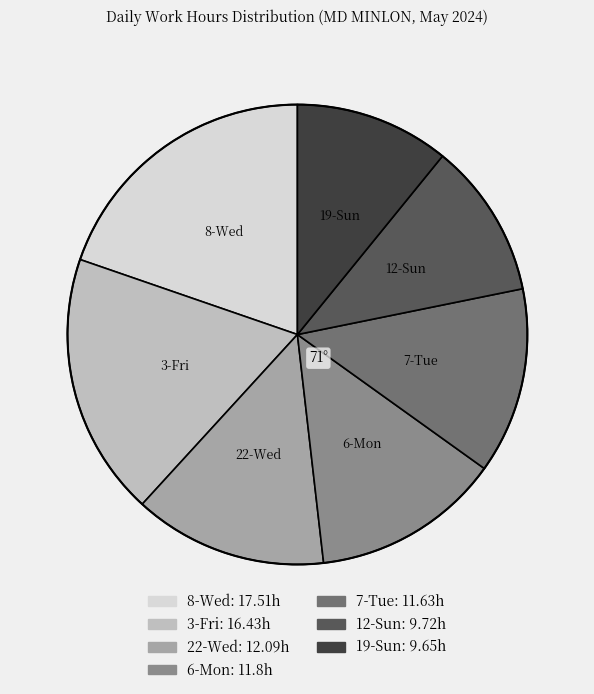

How many segments does this pie chart have?

7